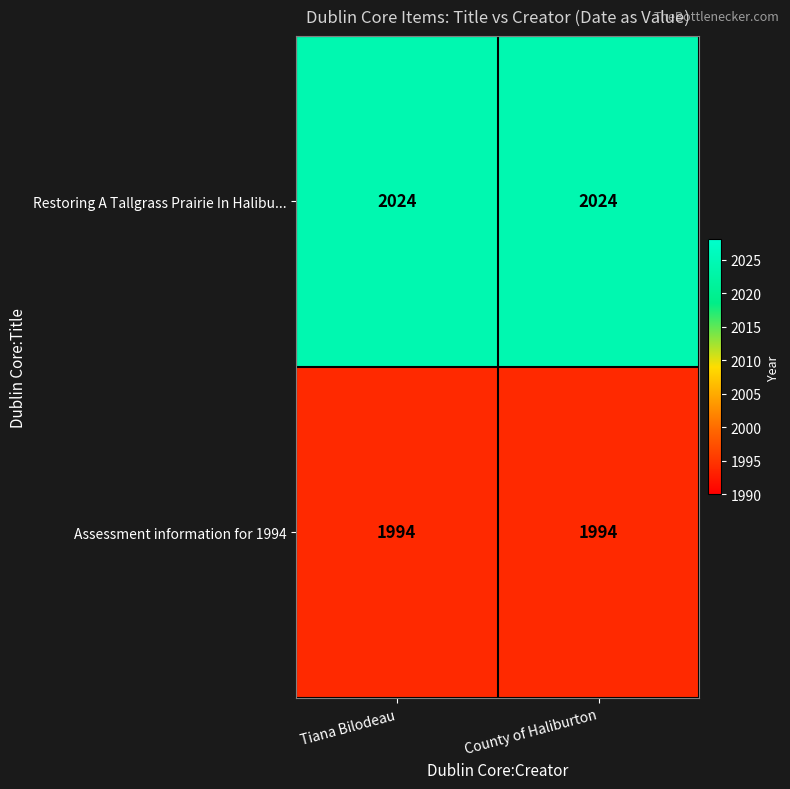

The value of Restoring A Tallgrass Prairie In Halibu... at Tiana Bilodeau is 2024. True or false?

True